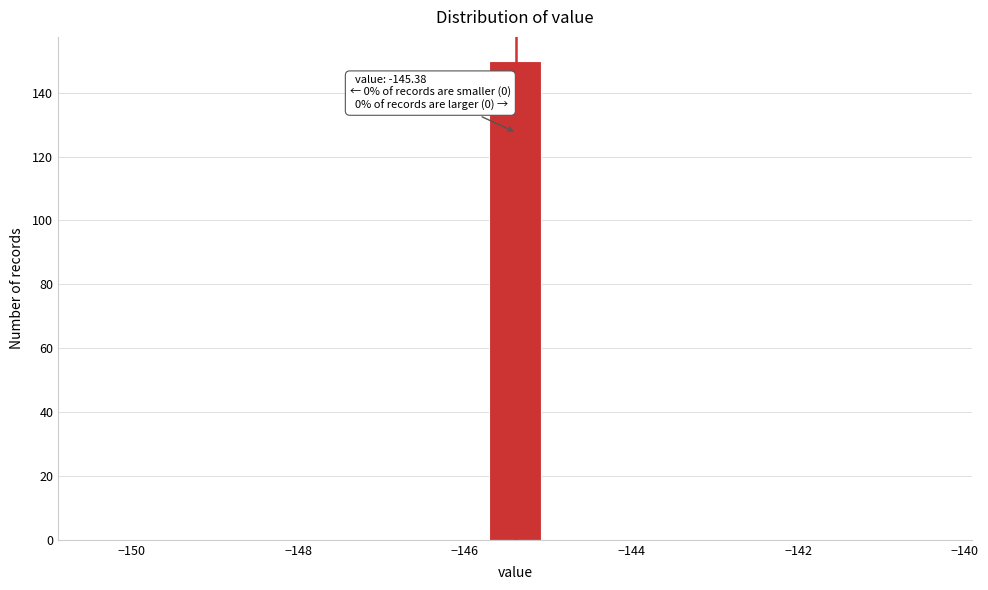

Read against the x-axis, roughly where is the centre of the tallest bar?

-145.4